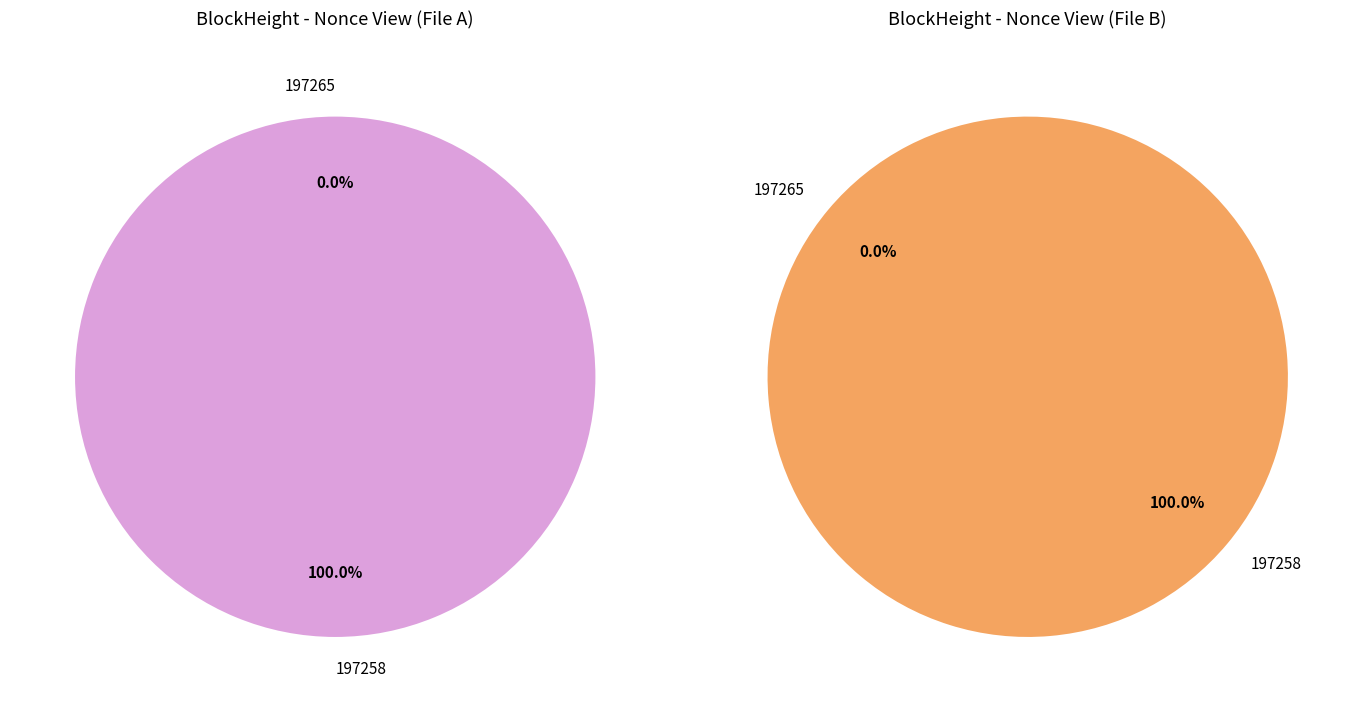

Which category has the biggest portion of the pie?

197258